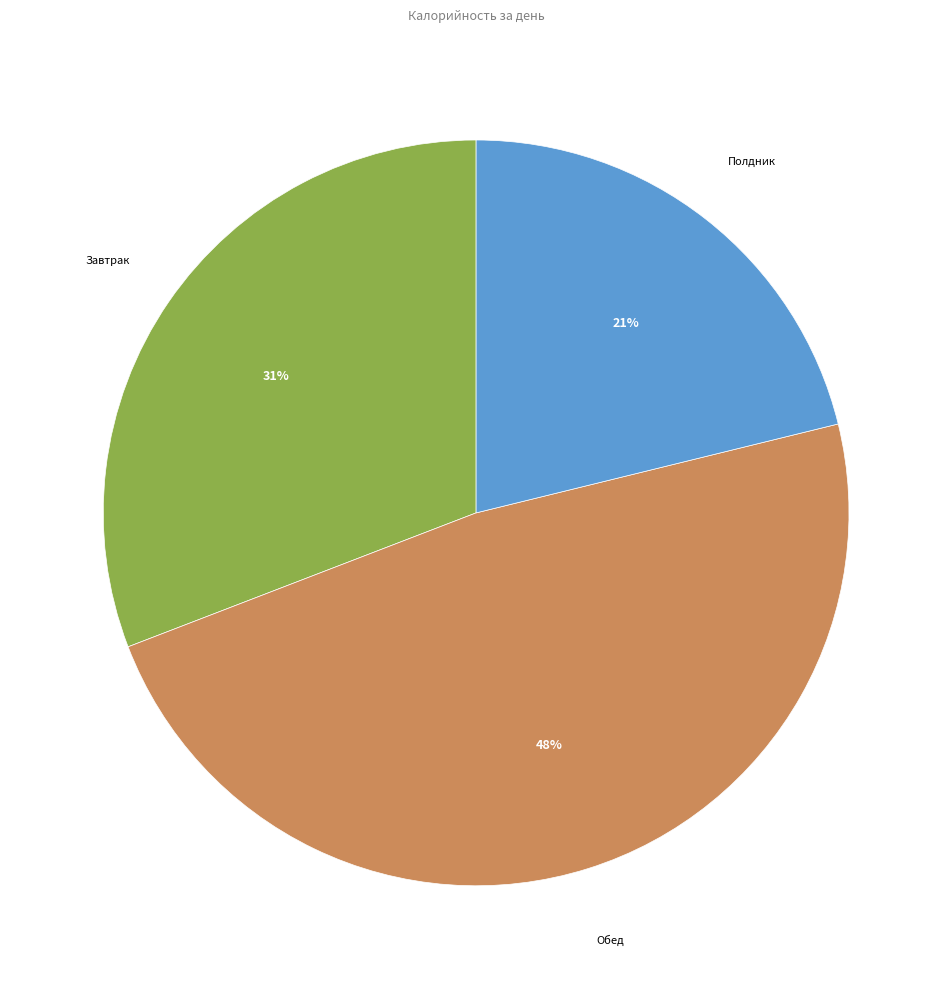

Is there any slice that represents more than half of the pie?

No